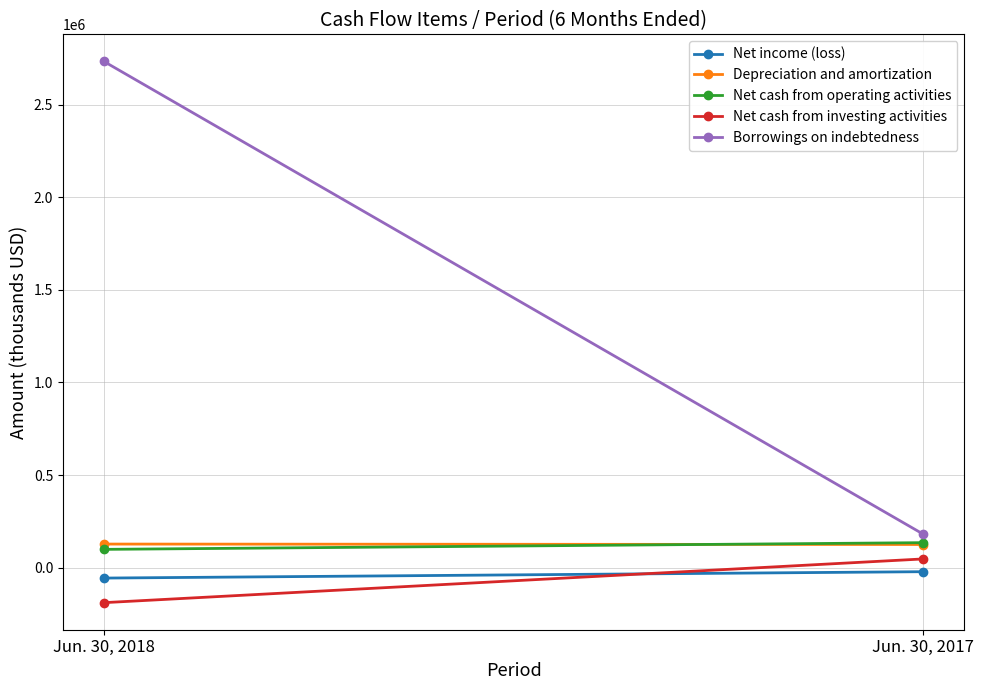

What is the value of the Depreciation and amortization point at the 2nd from the left?

125245